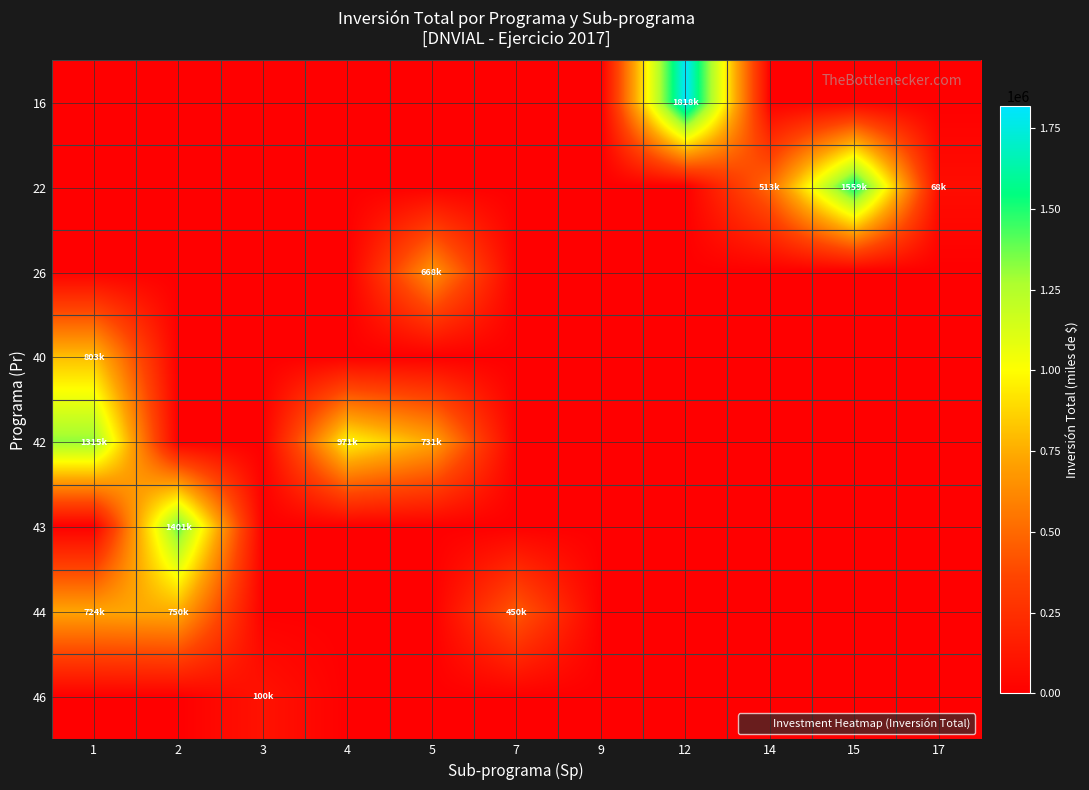

Reading right to left, transcribe all the data shown in this chart.

16: 17=0.0	15=0.0	14=0.0	12=1817600.0	9=0.0	7=0.0	5=0.0	4=0.0	3=0.0	2=0.0	1=0.0
22: 17=68350.0	15=1558552.0	14=512548.0	12=0.0	9=0.0	7=0.0	5=0.0	4=0.0	3=0.0	2=0.0	1=0.0
26: 17=0.0	15=0.0	14=0.0	12=0.0	9=0.0	7=0.0	5=667721.0	4=0.0	3=0.0	2=0.0	1=0.0
40: 17=0.0	15=0.0	14=0.0	12=0.0	9=0.0	7=0.0	5=0.0	4=0.0	3=0.0	2=0.0	1=802613.0
42: 17=0.0	15=0.0	14=0.0	12=0.0	9=0.0	7=0.0	5=731250.0	4=970899.8	3=0.0	2=0.0	1=1315057.0
43: 17=0.0	15=0.0	14=0.0	12=0.0	9=0.0	7=0.0	5=0.0	4=0.0	3=0.0	2=1401282.0	1=0.0
44: 17=0.0	15=0.0	14=0.0	12=0.0	9=0.0	7=450000.0	5=0.0	4=0.0	3=0.0	2=750000.0	1=724500.0
46: 17=0.0	15=0.0	14=0.0	12=0.0	9=0.0	7=0.0	5=0.0	4=0.0	3=100000.0	2=0.0	1=0.0